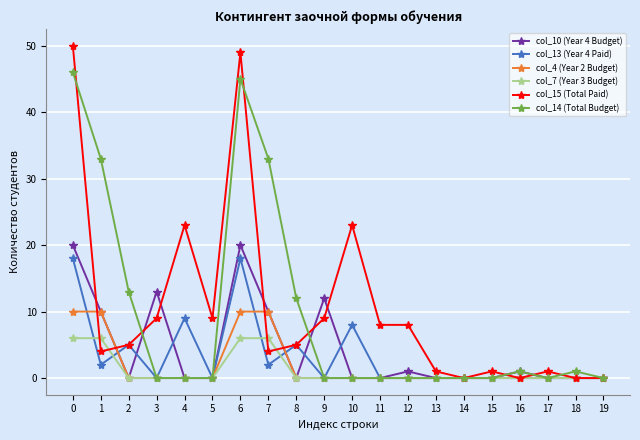

Which series has the widest spread of values?

col_15 (Total Paid)